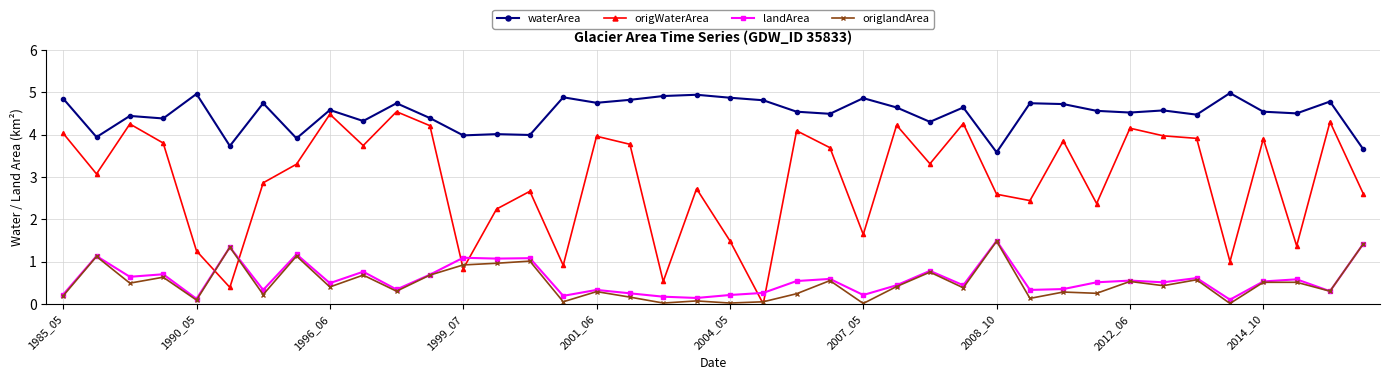

True or false: origlandArea and waterArea cross at least once.

False